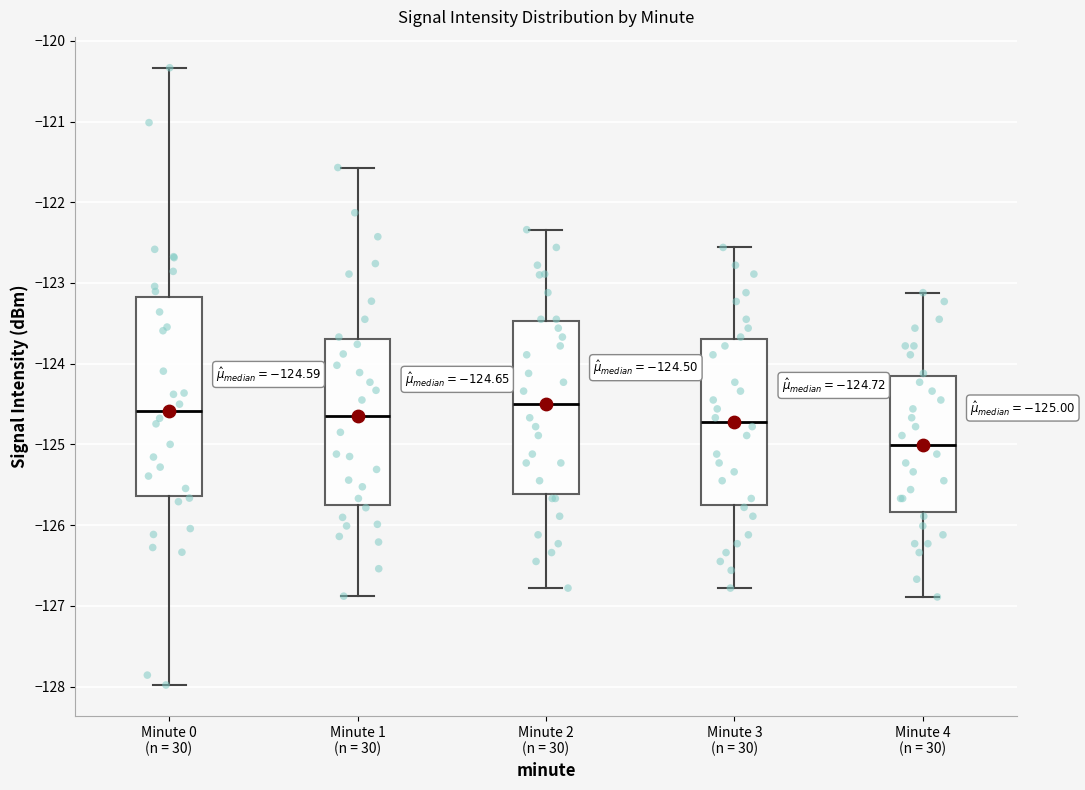

Comparing the boxes themselves (not the whiskers), which one is the tallest?

Minute 0 (n = 30)